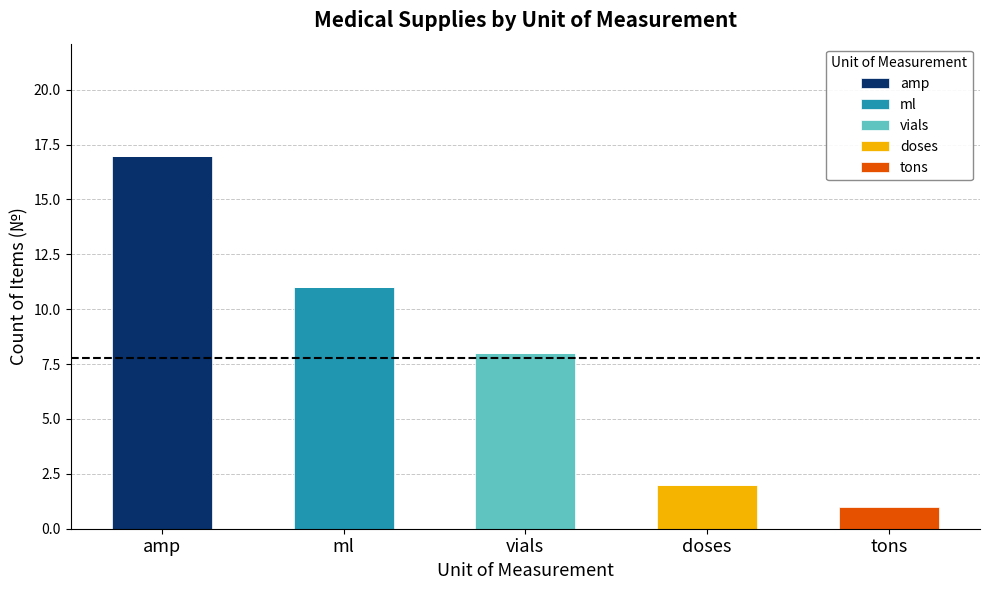

At which category is the sum across all series the highest?

amp